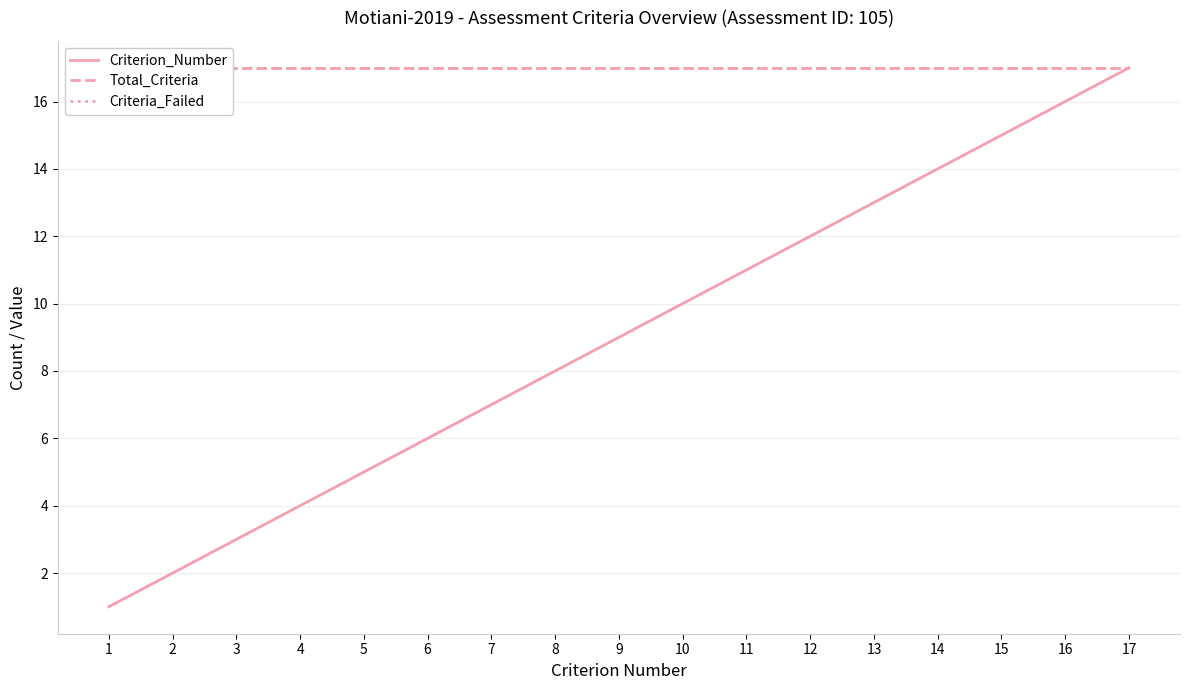

What is the difference between the maximum and minimum values in the Criterion_Number series?

16